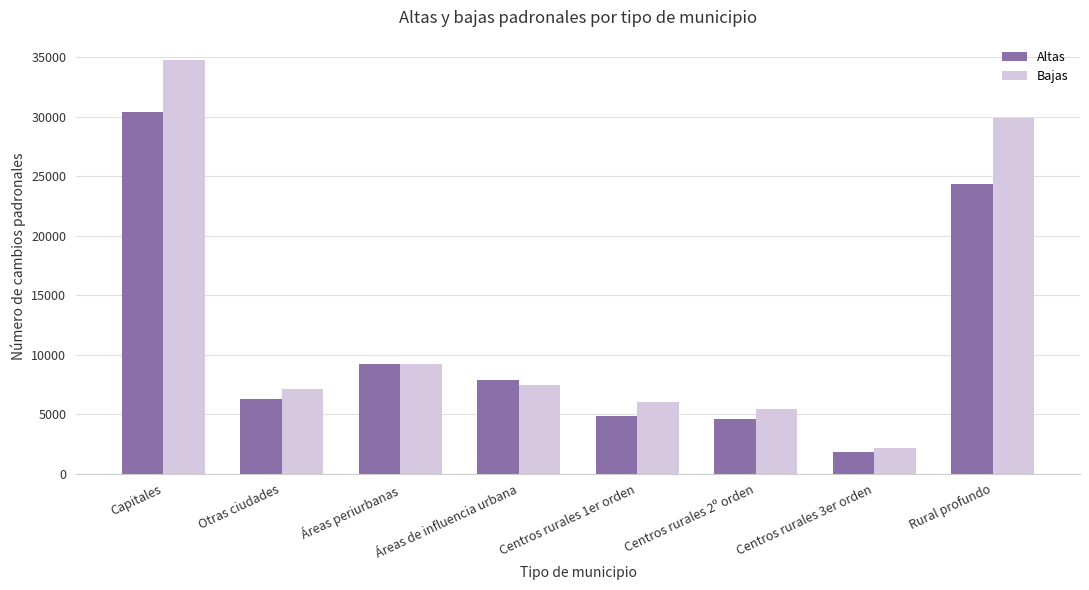

What value does the Altas series have at Áreas periurbanas?

9246